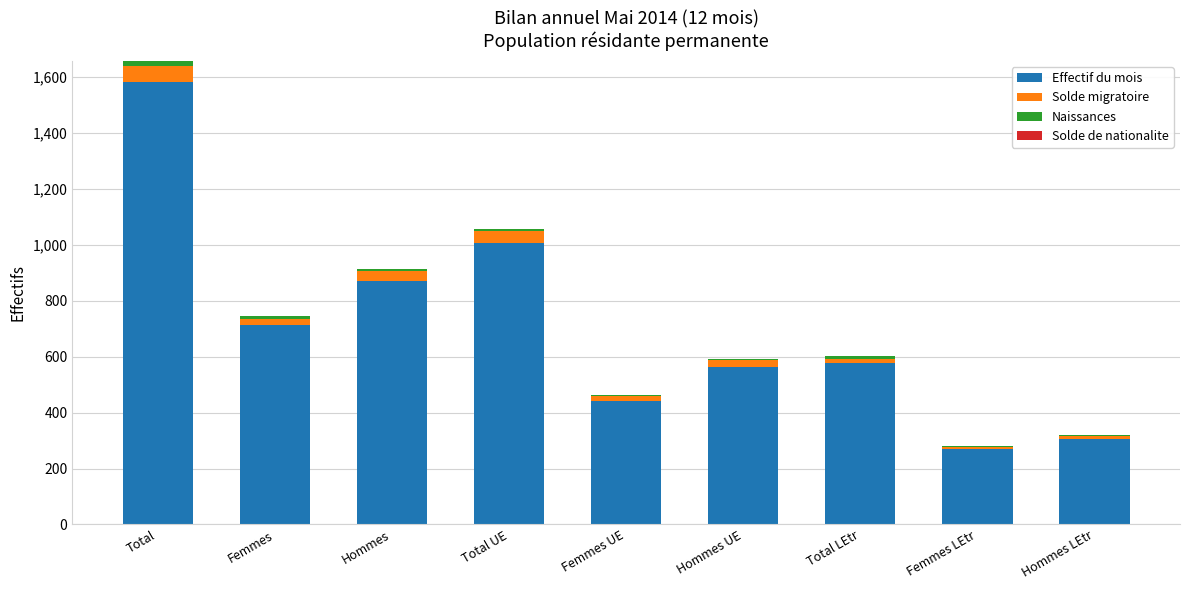

Does the chart contain stacked bars?

Yes